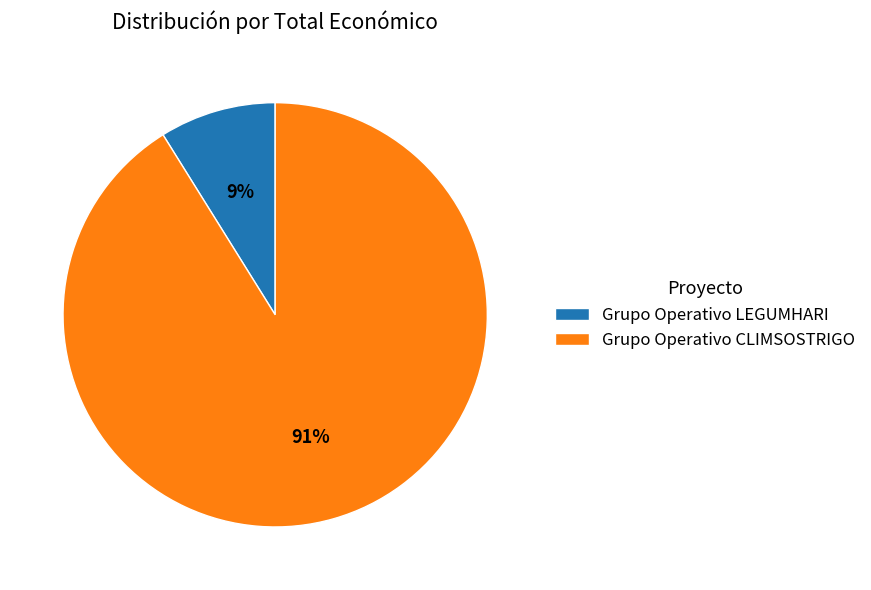

Is the sum of Grupo Operativo CLIMSOSTRIGO and Grupo Operativo LEGUMHARI greater than half?

Yes